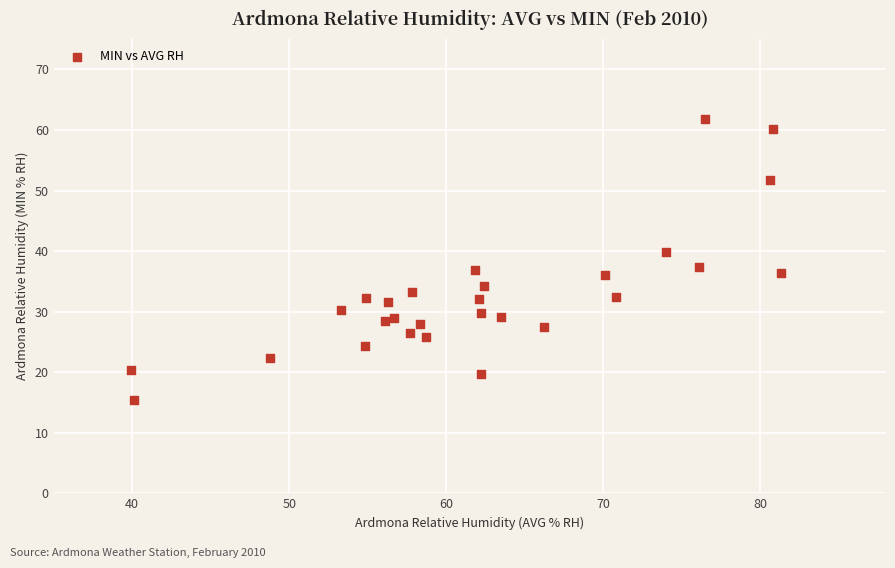

What is the range of Y values (max minus min)?

46.4